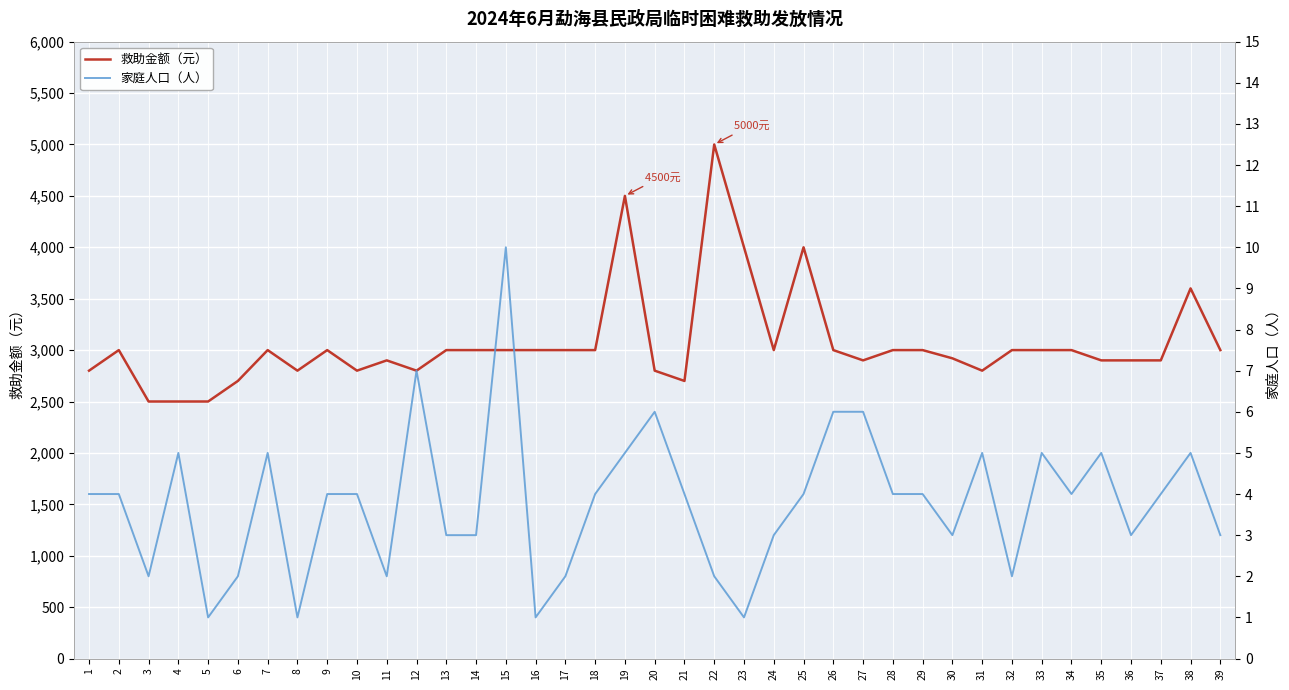

True or false: 救助金额（元） and 家庭人口（人） cross at least once.

False